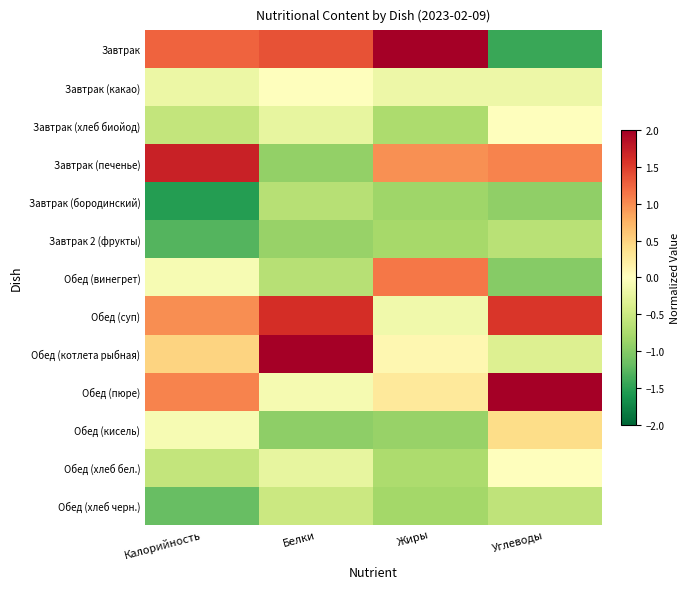

Which series changed the most between Белки and Углеводы?

Завтрак